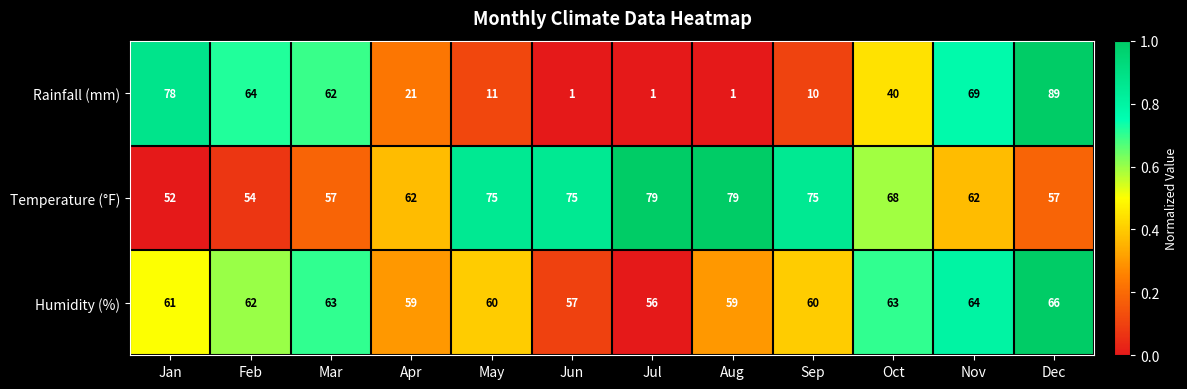

Which series has the widest spread of values?

Rainfall (mm)